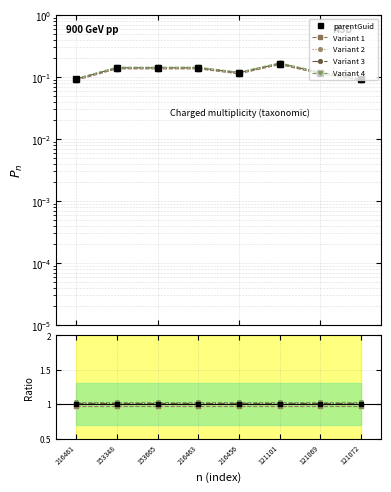

Which category has the highest value across all series?

216461